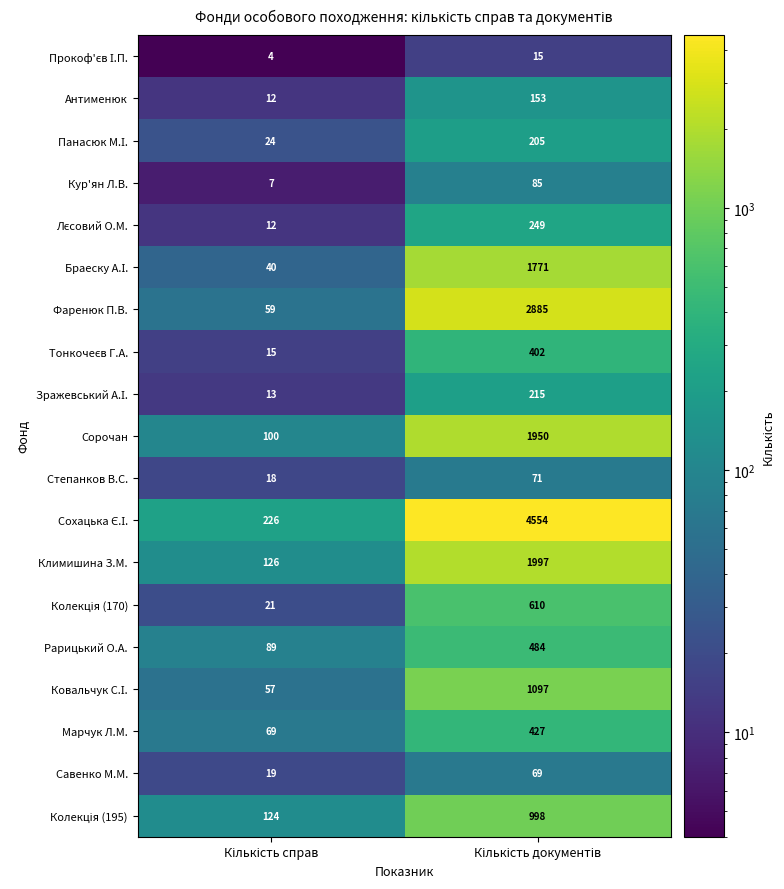

What is the maximum value shown in the chart?

4554